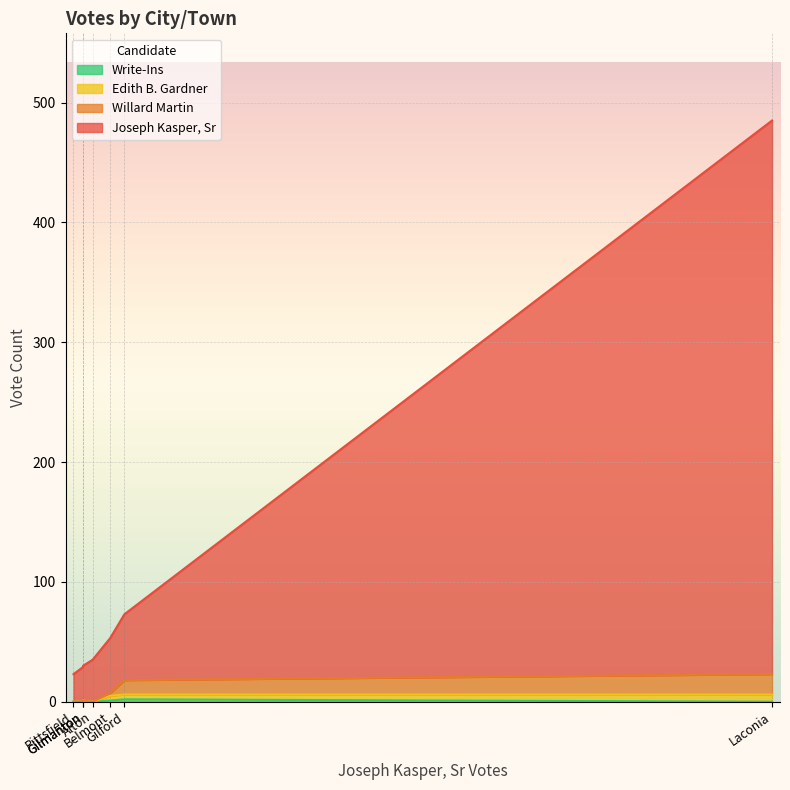

Which has a higher value, Alton or Gilford?

Gilford